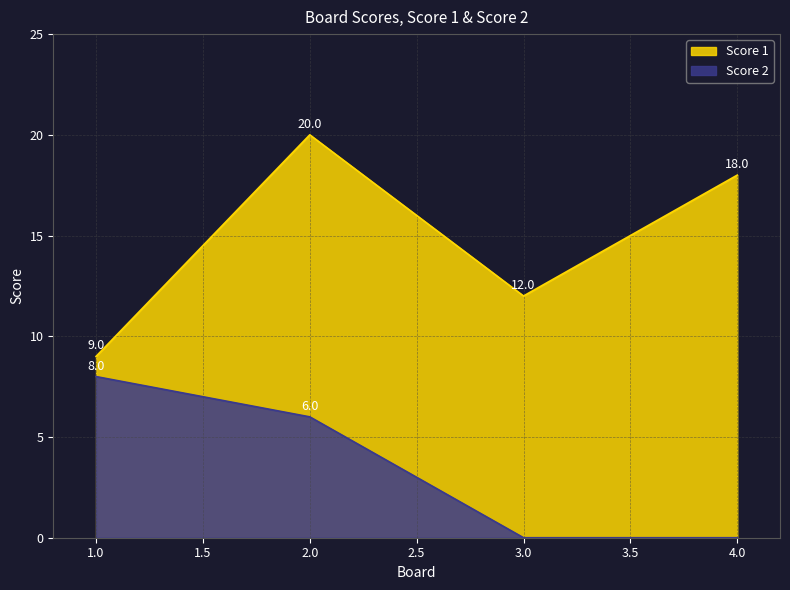

True or false: Score 1 and Score 2 intersect in this chart.

False